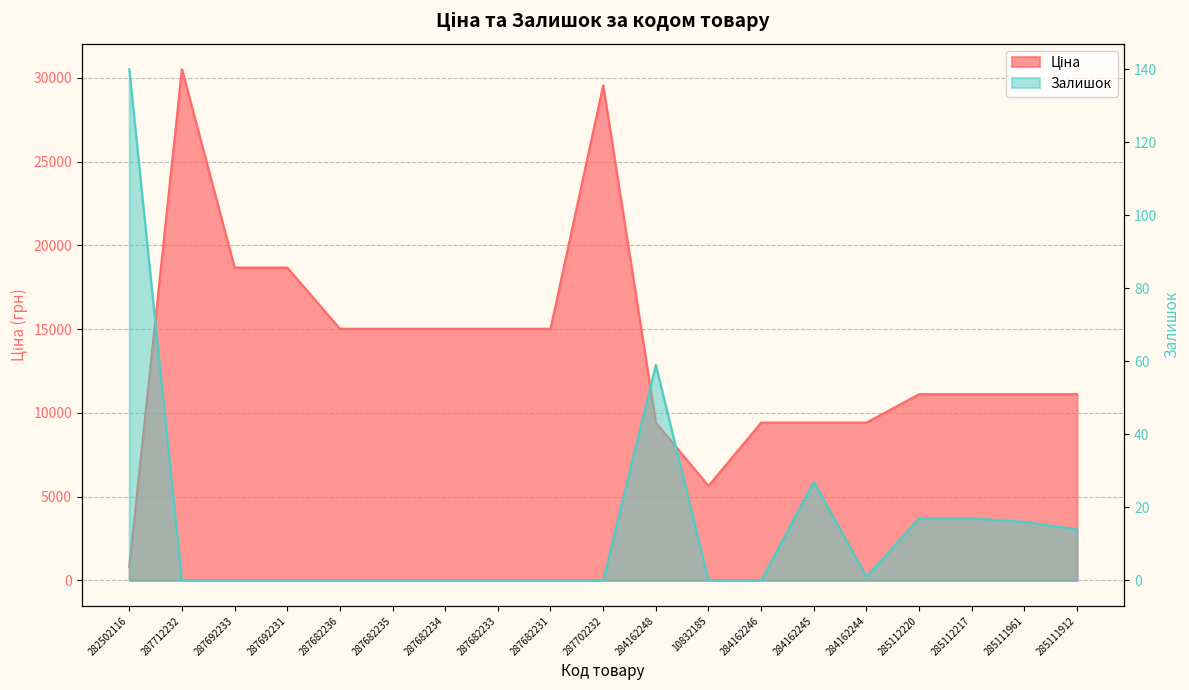

Rank the categories by Залишок value from lowest to highest.

287712232, 287692233, 287692231, 287682236, 287682235, 287682234, 287682233, 287682231, 287702232, 10832185, 284162246, 284162244, 285111912, 285111961, 285112220, 285112217, 284162245, 284162248, 282502116